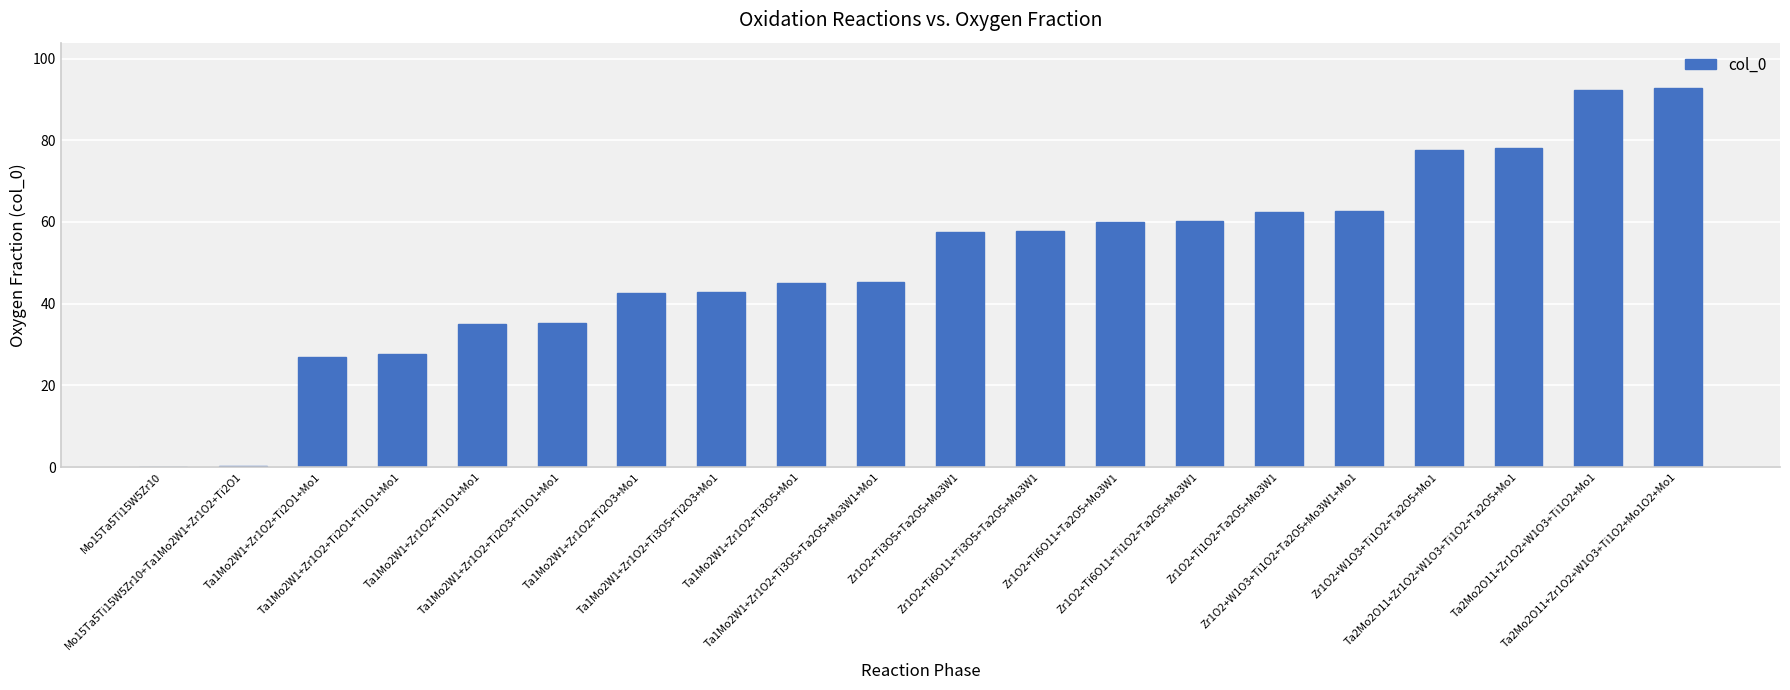

True or false: the data shows 94.5 at Zr1O2+Ti6O11+Ti1O2+Ta2O5+Mo3W1.

False